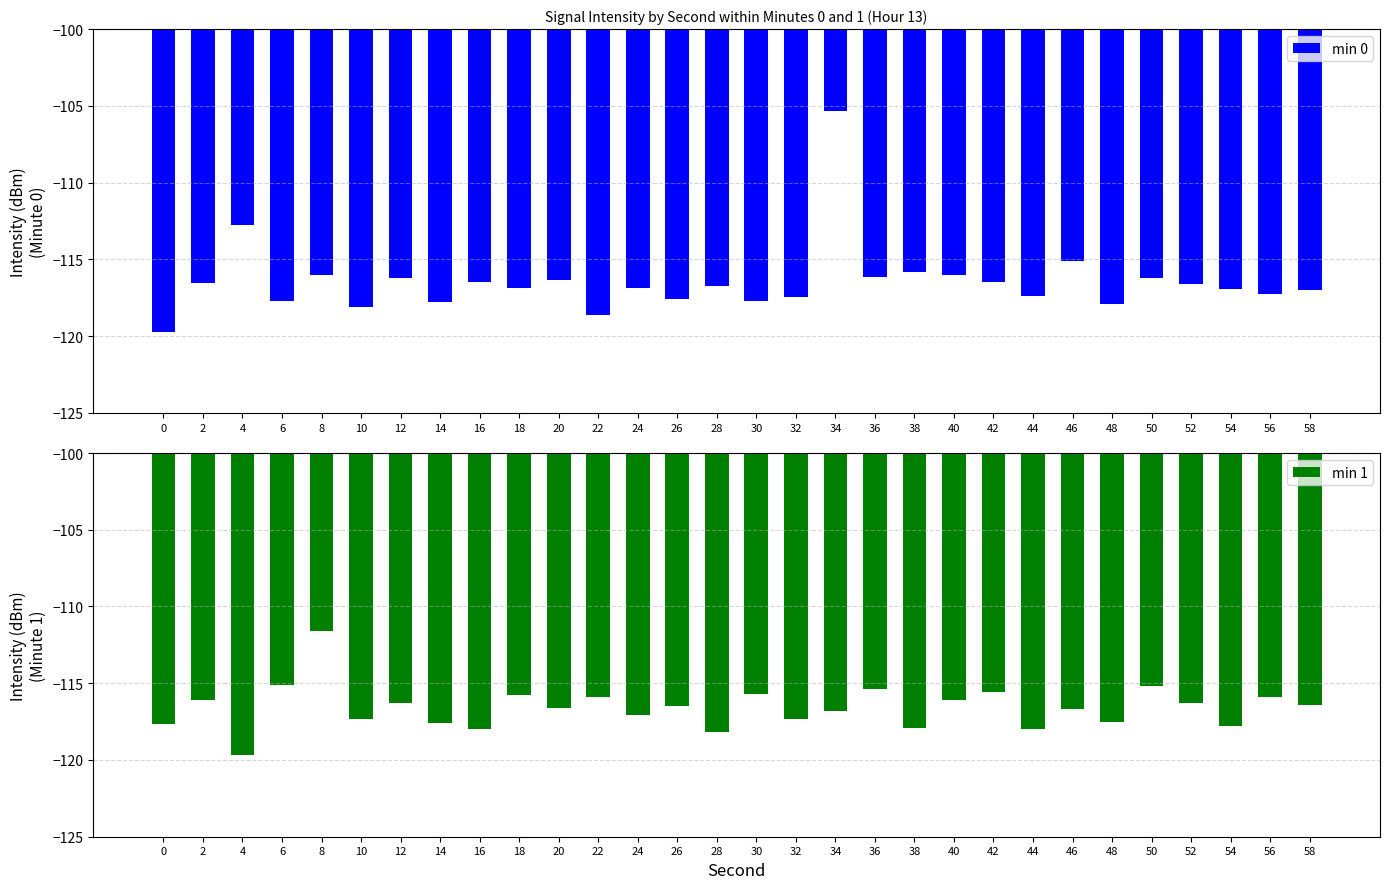

How many groups of bars are there?

30